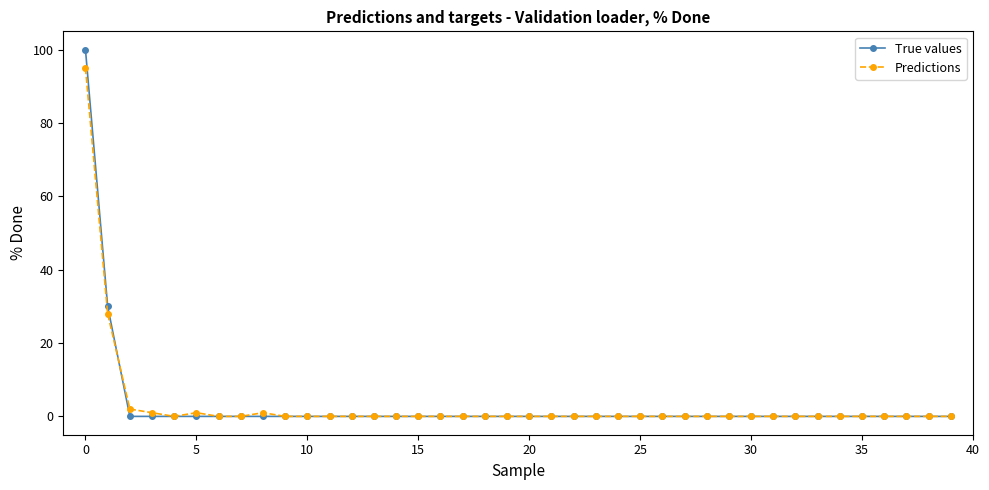

What is the average value of the Predictions series?

3